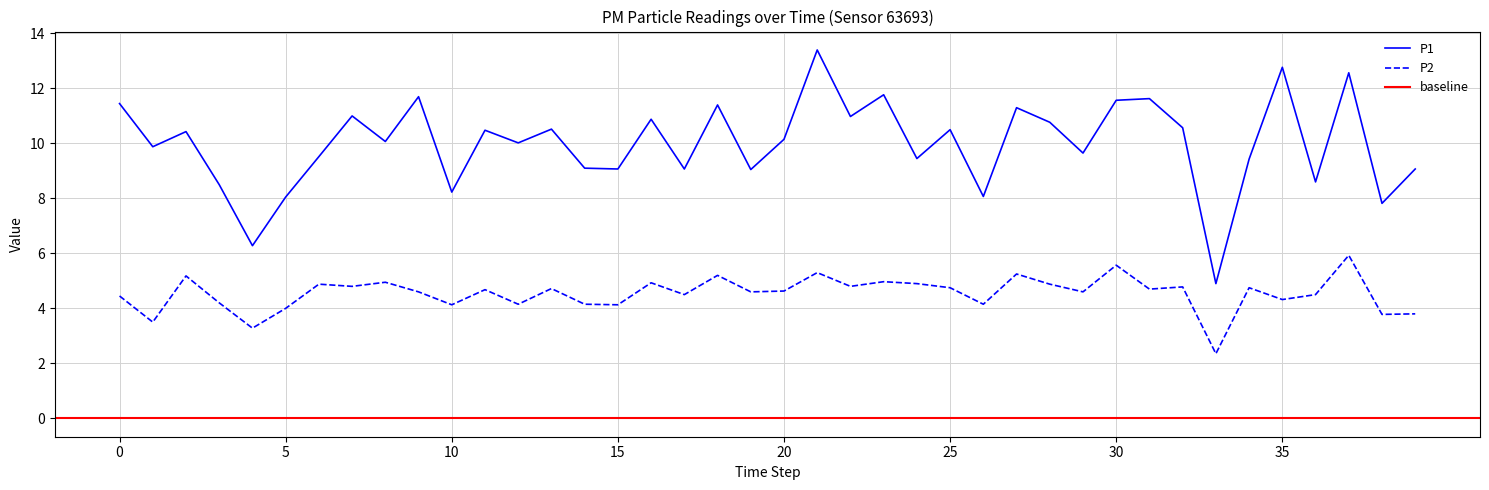

What is the average value of the P2 series?

4.5